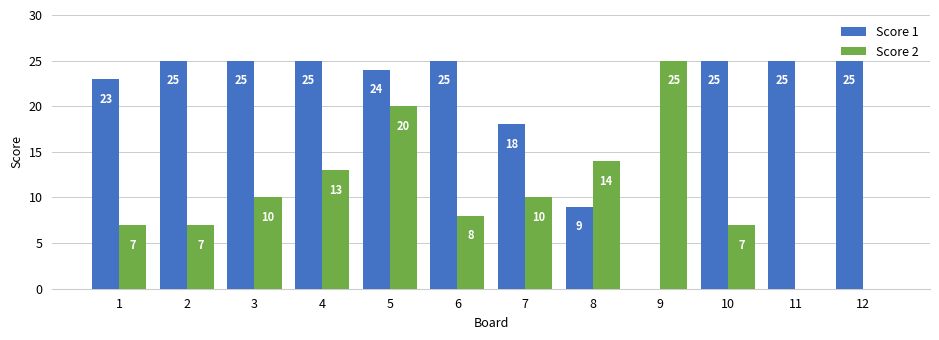

What is the sum of the Score 2 values at 11 and 7?

10